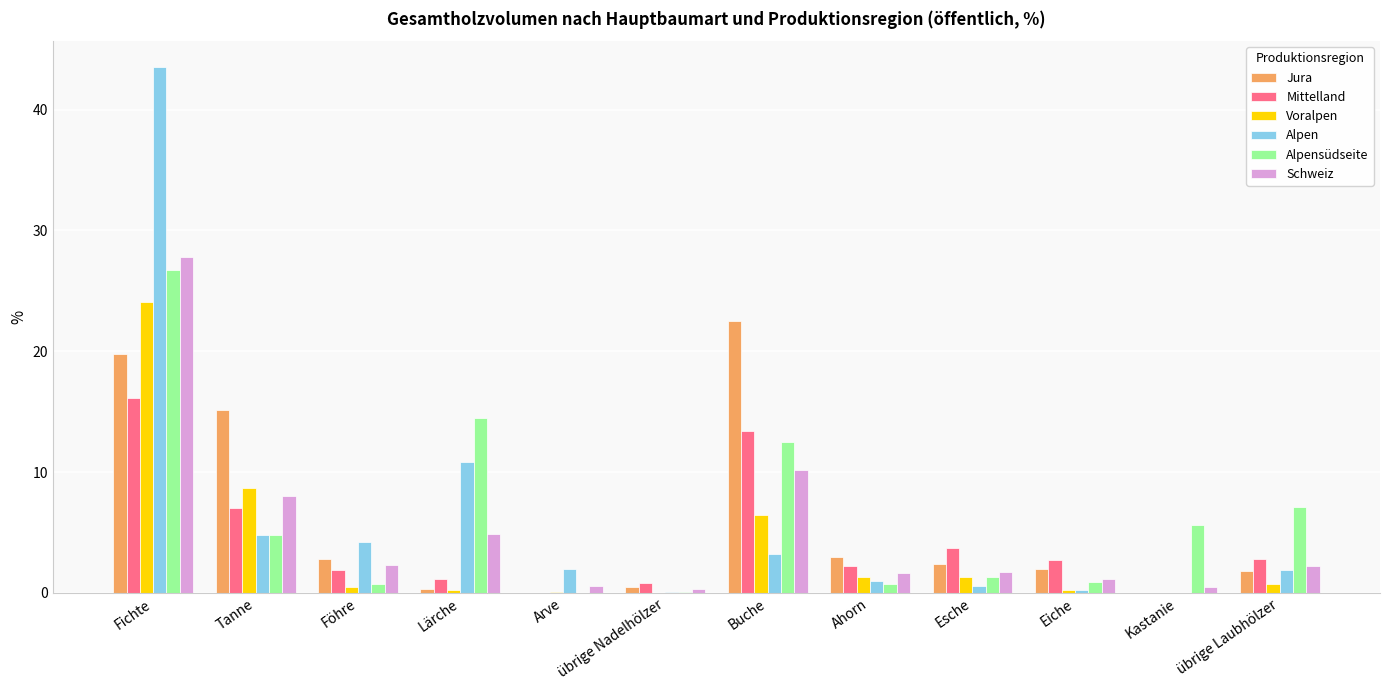

At which label does Schweiz reach its peak?

Fichte